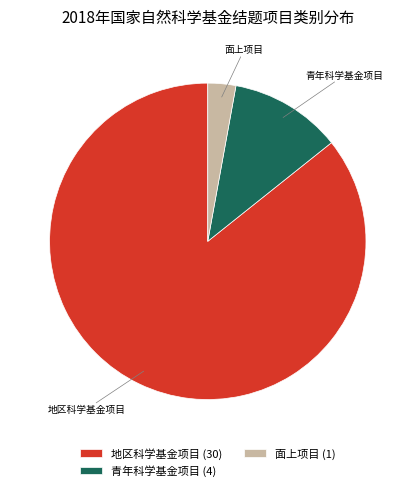

How many slices are in this pie chart?

3